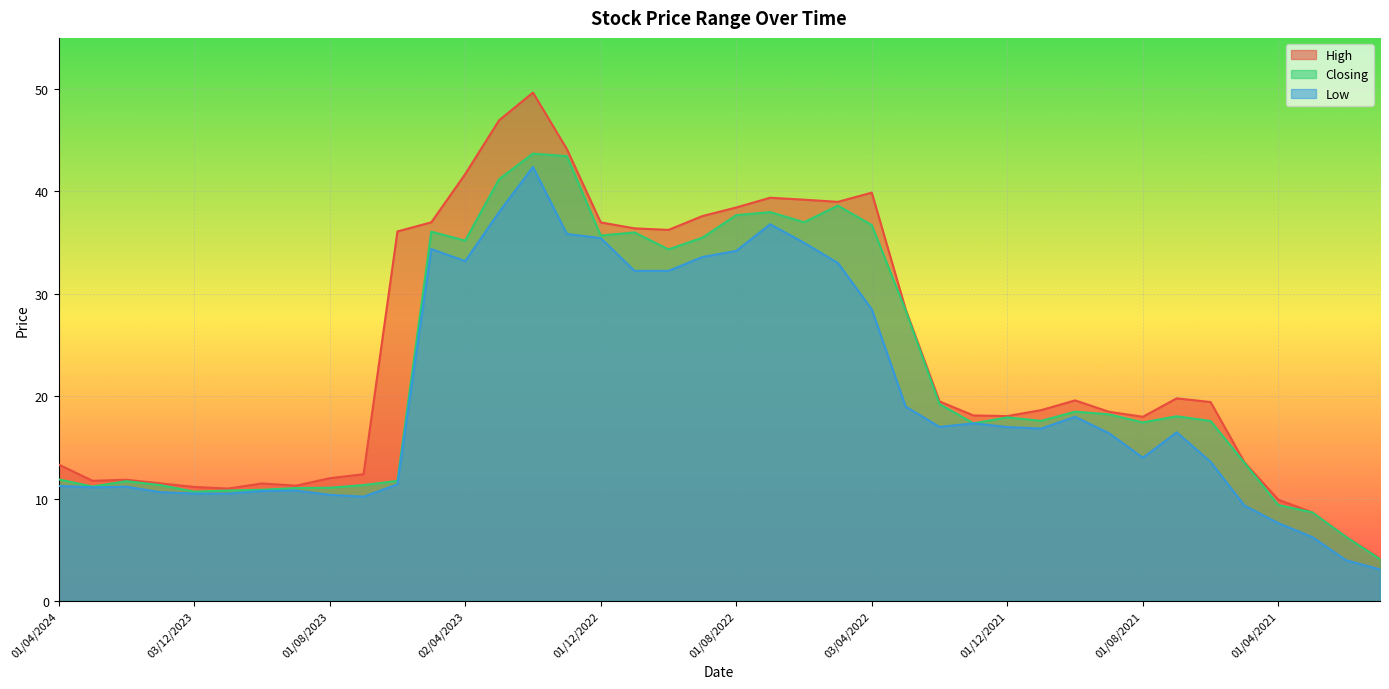

True or false: Low and High intersect in this chart.

False